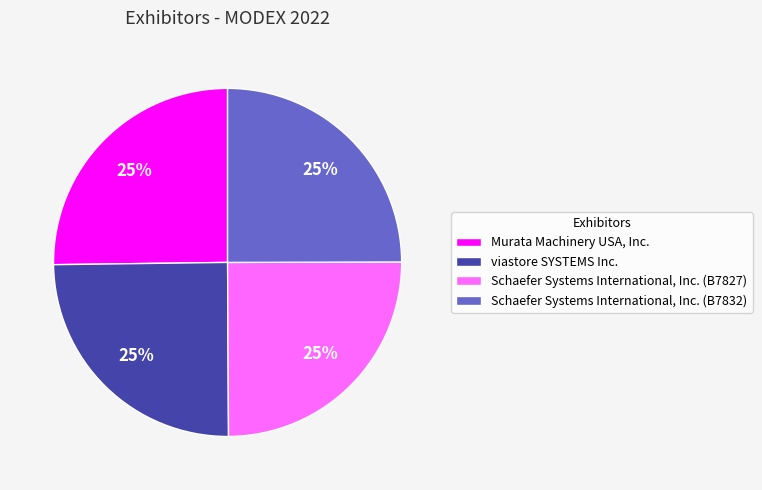

Approximately how many times larger is the value at Schaefer Systems International, Inc. (B7827) compared to Murata Machinery USA, Inc.?

1.0